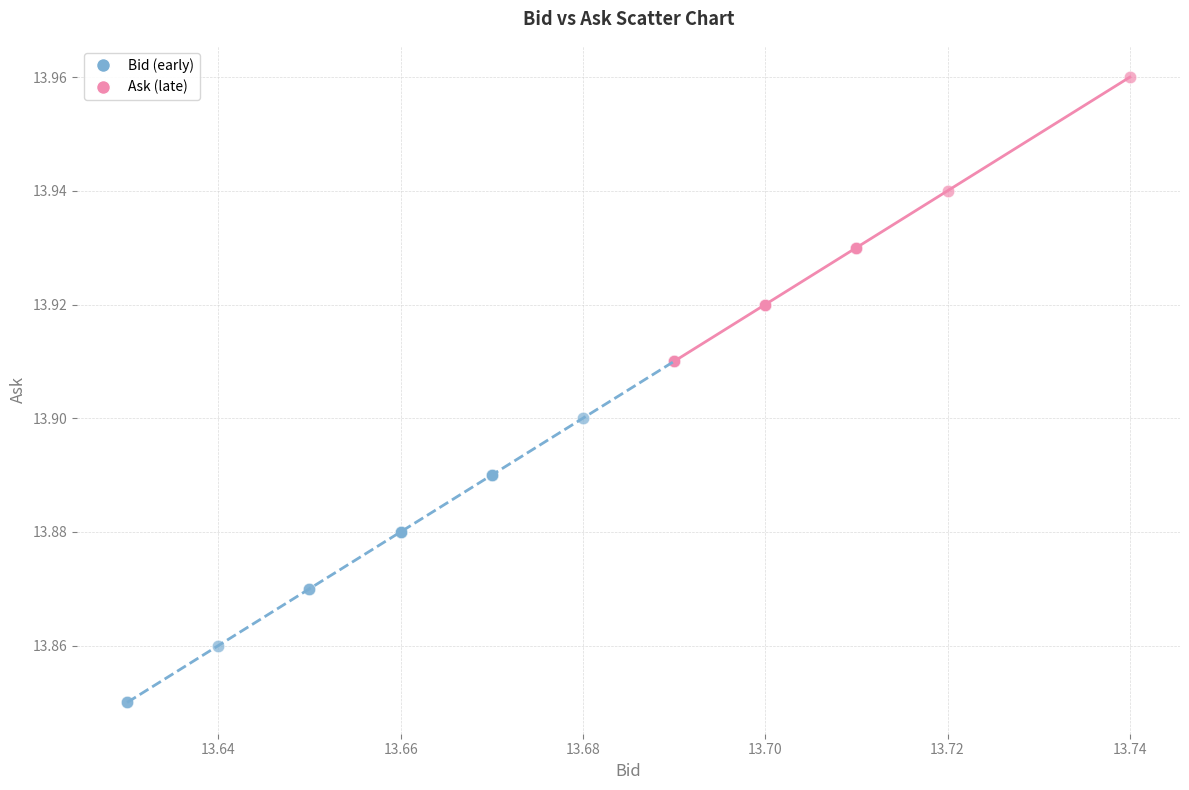

Which series has the largest Y range (max minus min)?

Bid (early)